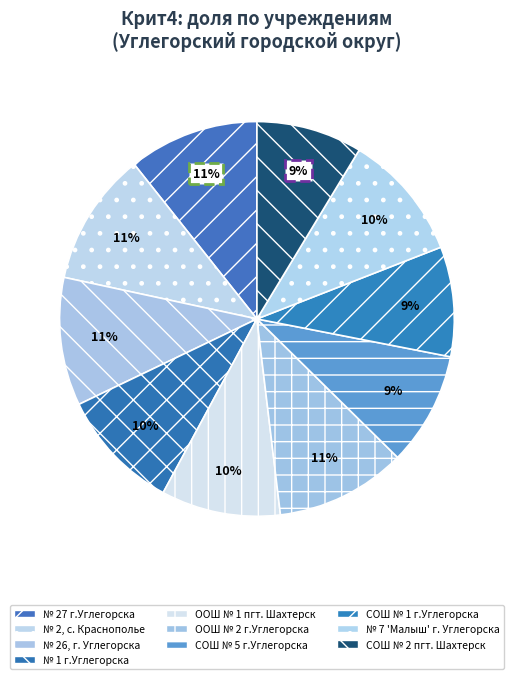

How many slices are in this pie chart?

10